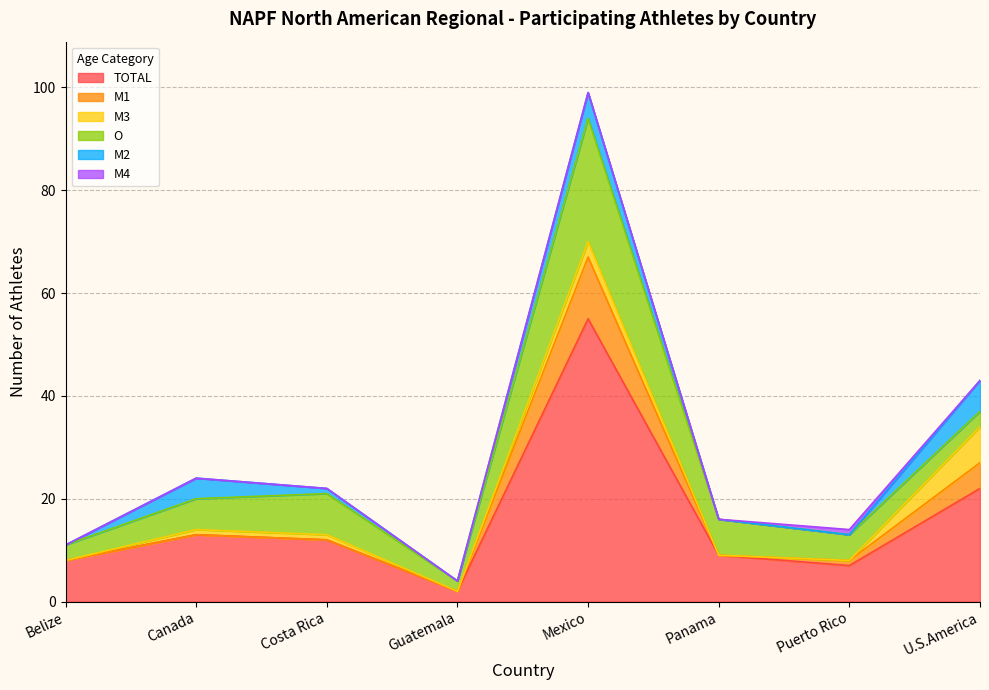

How many interior local valleys does the TOTAL series have?

2